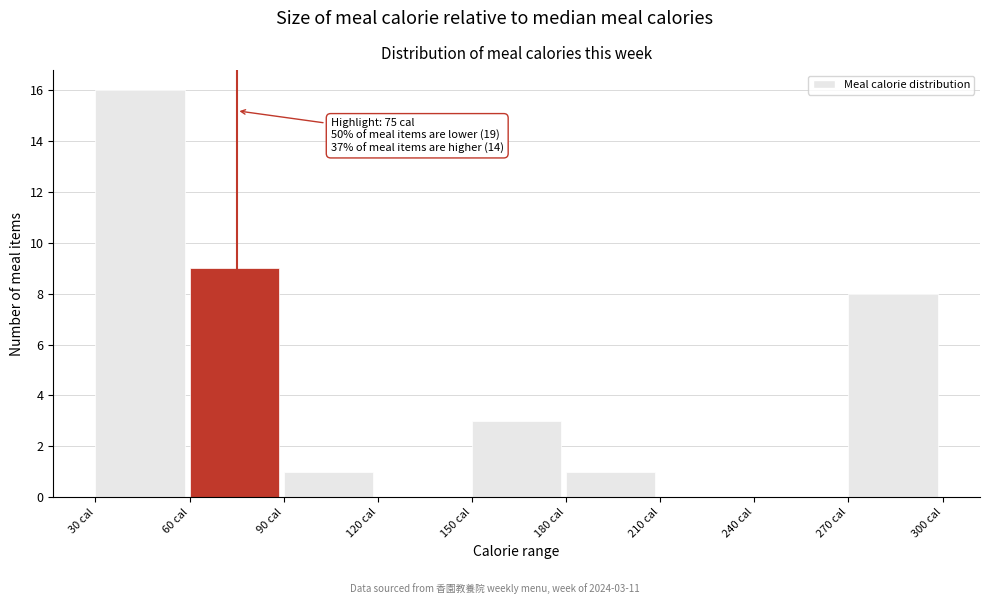

Over which range of the x-axis is the bar tallest?

30 to 60